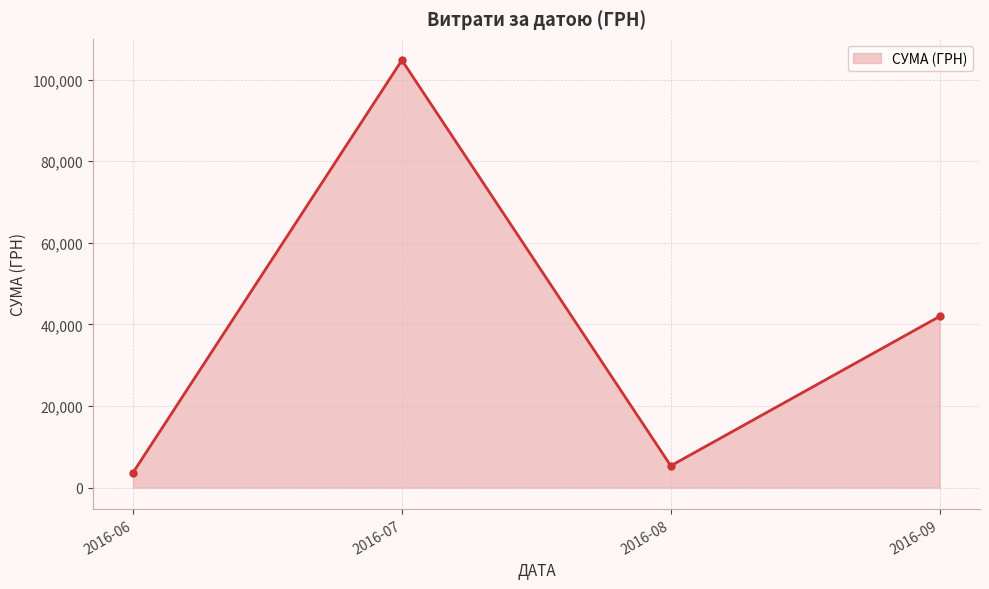

How many interior local peaks (higher than both neighbors) does the data have?

1